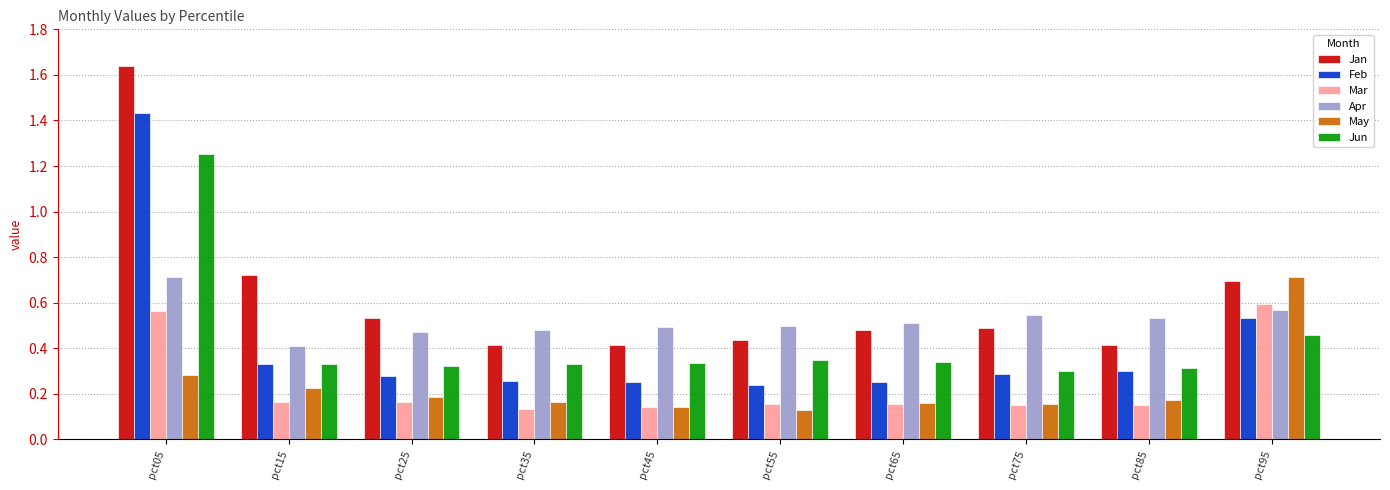

Which series has the largest total across all categories?

Jan